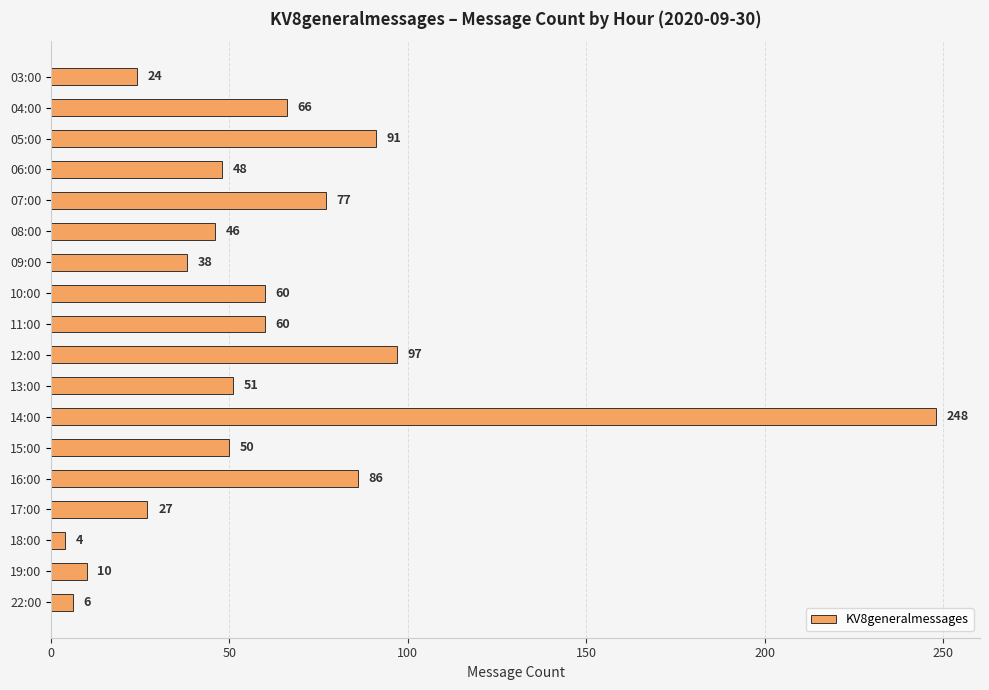

What is the minimum value shown in the chart?

4